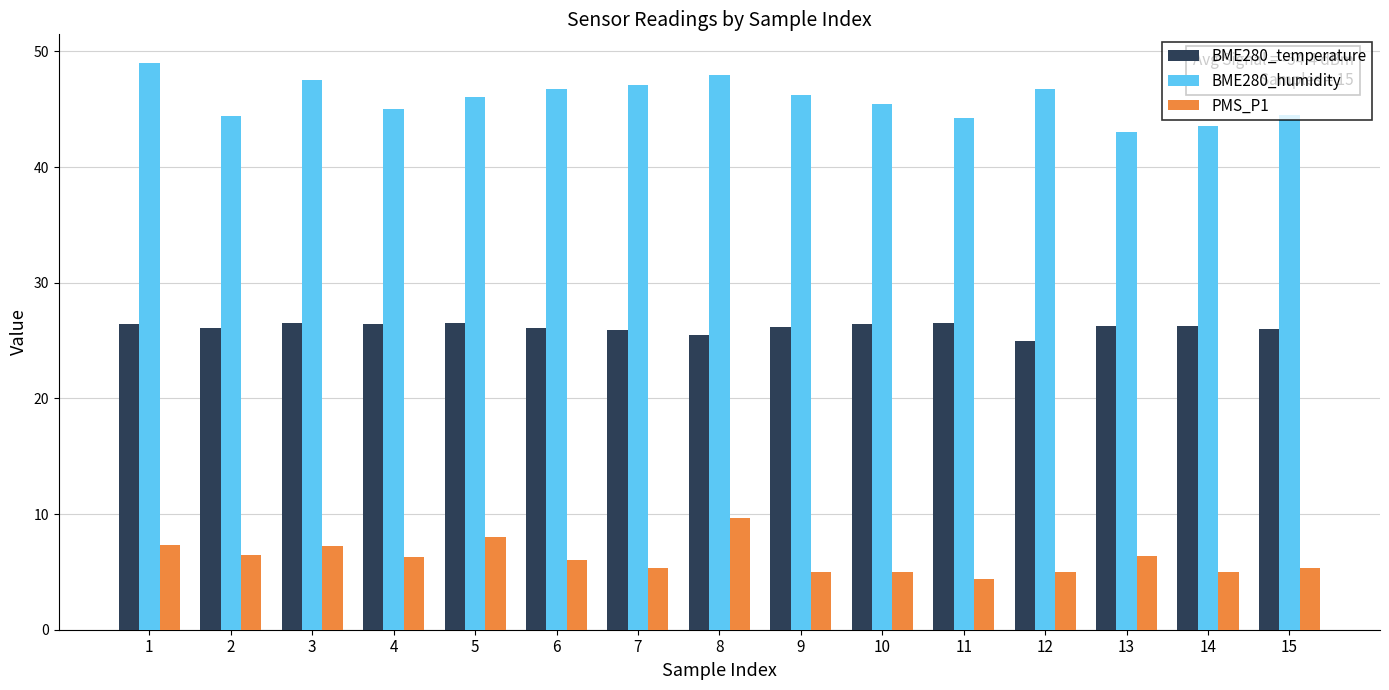

What is the spread (max minus min) of values at 15?

39.1